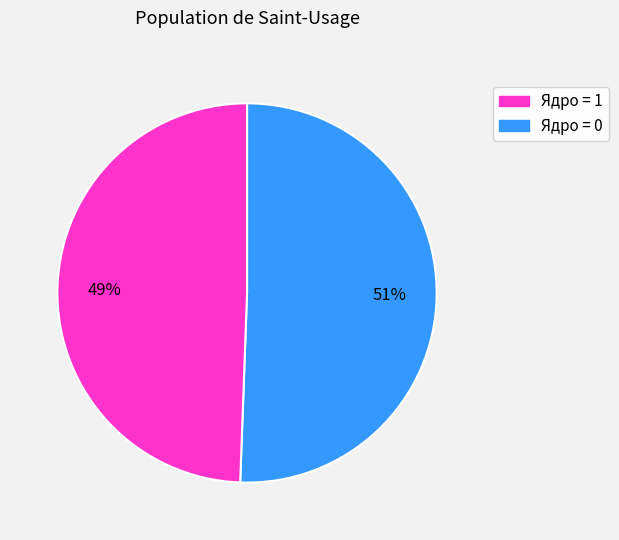

To the nearest percent, what is the average slice percentage?

50%